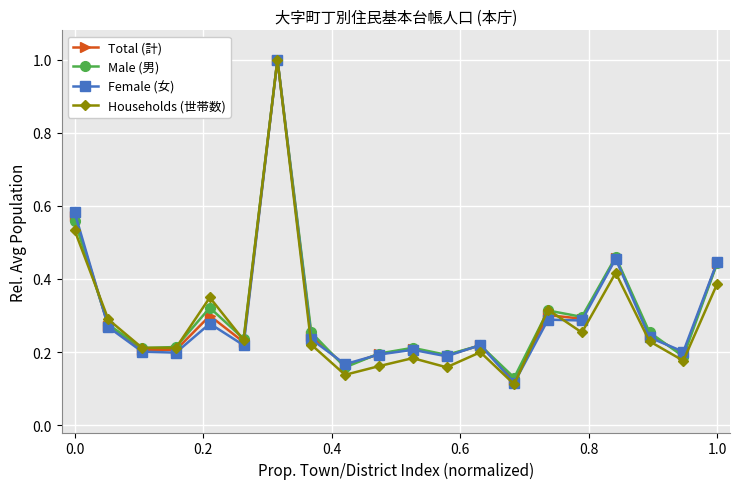

How many interior local valleys does the Male (男) series have?

7